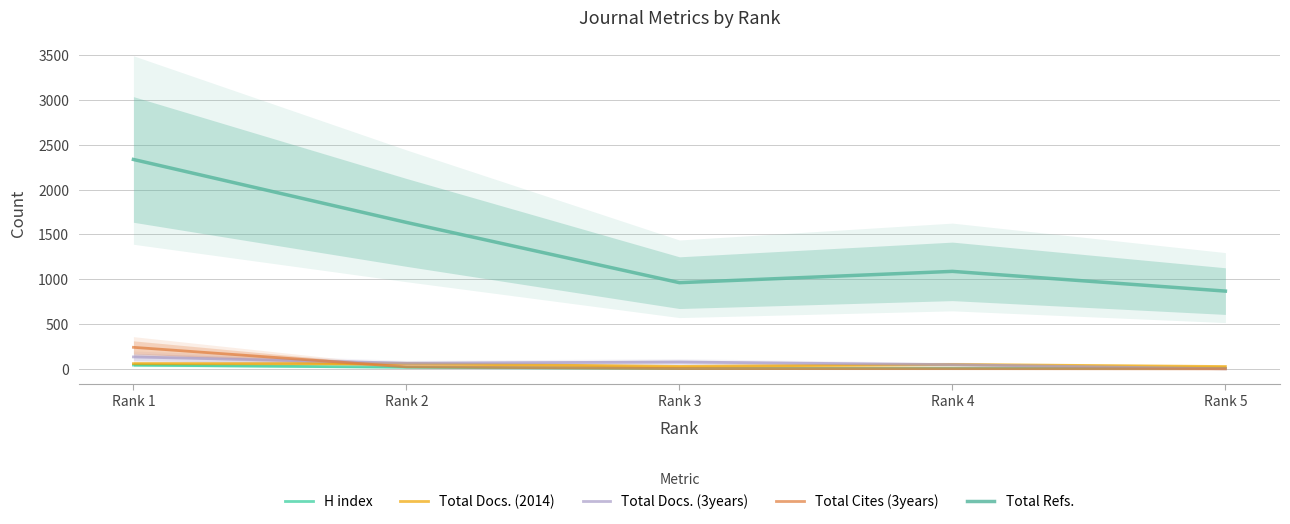

True or false: Total Refs. and H index cross at least once.

False